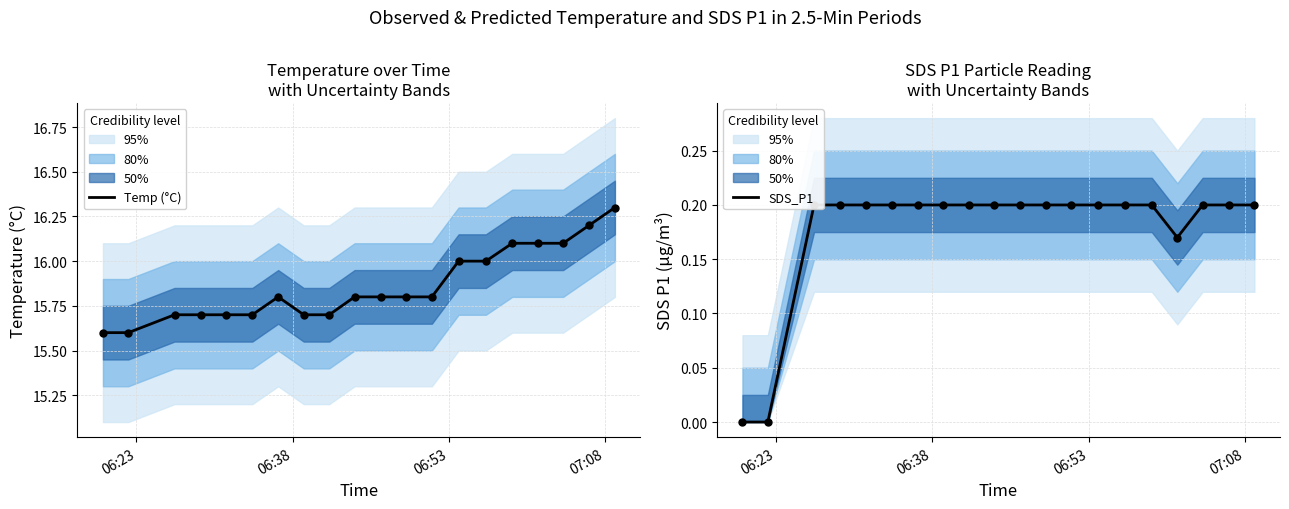

Which series contains the highest Y value?

Temp (°C)